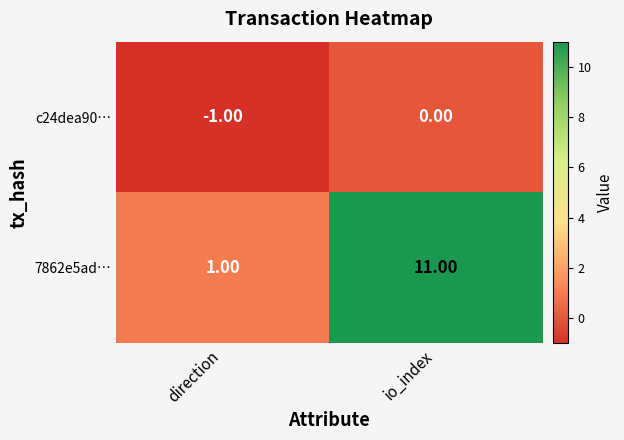

At which category does the chart reach its minimum across all series?

direction